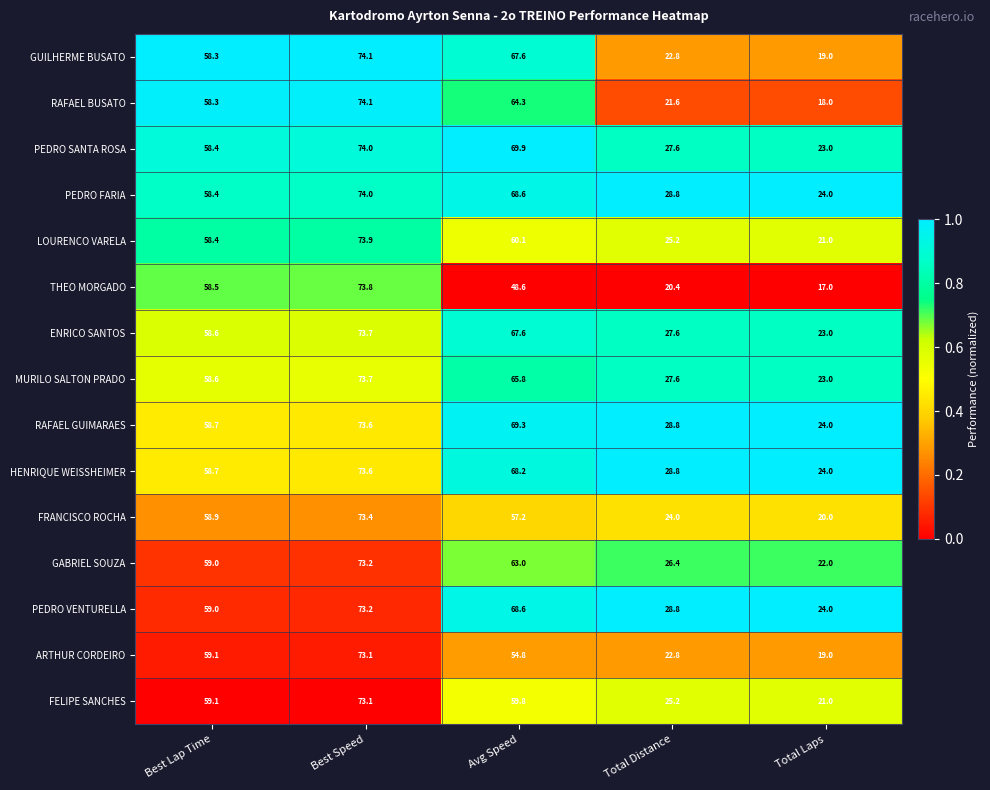

What is the sum of all THEO MORGADO values?

218.3